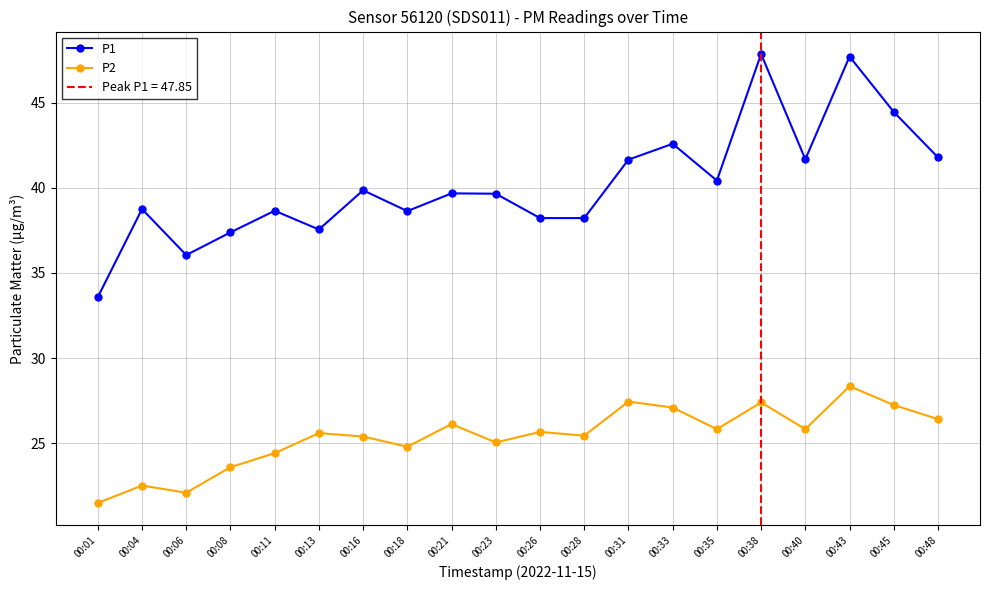

True or false: P1 and P2 intersect in this chart.

False